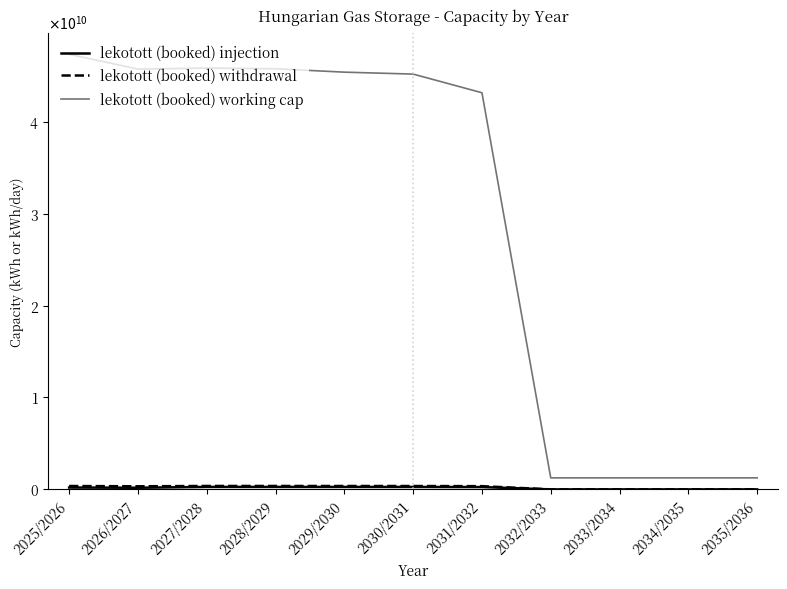

Is this an area chart (filled region under the line)?

No